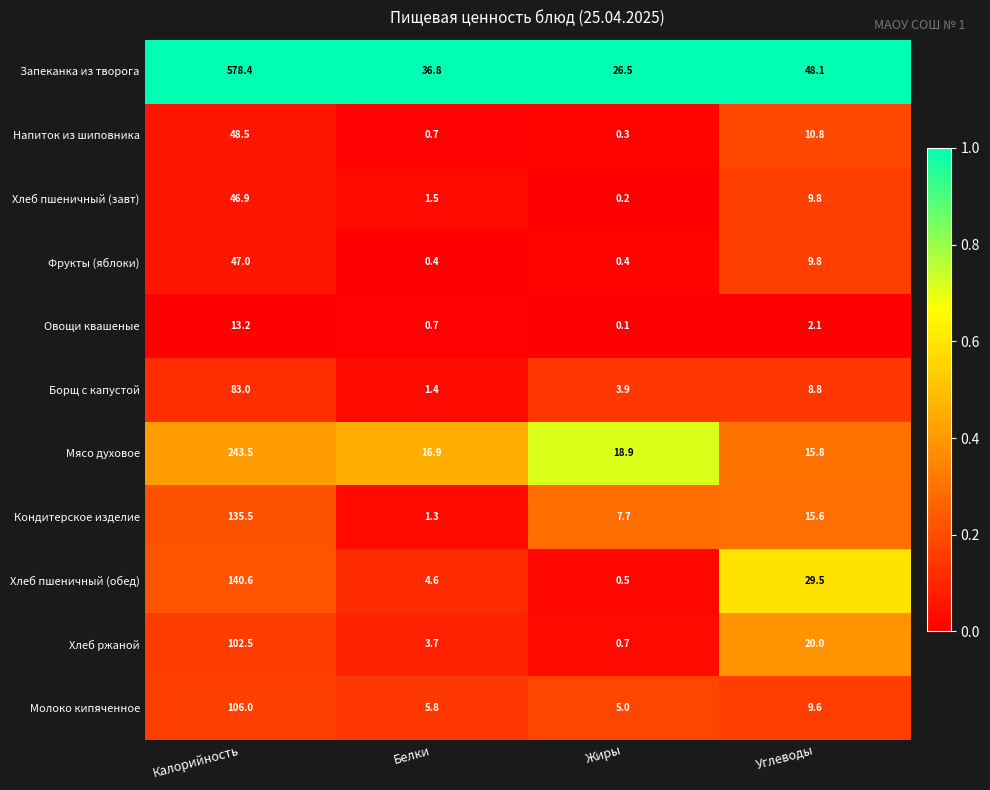

At which category is the sum across all series the highest?

Калорийность